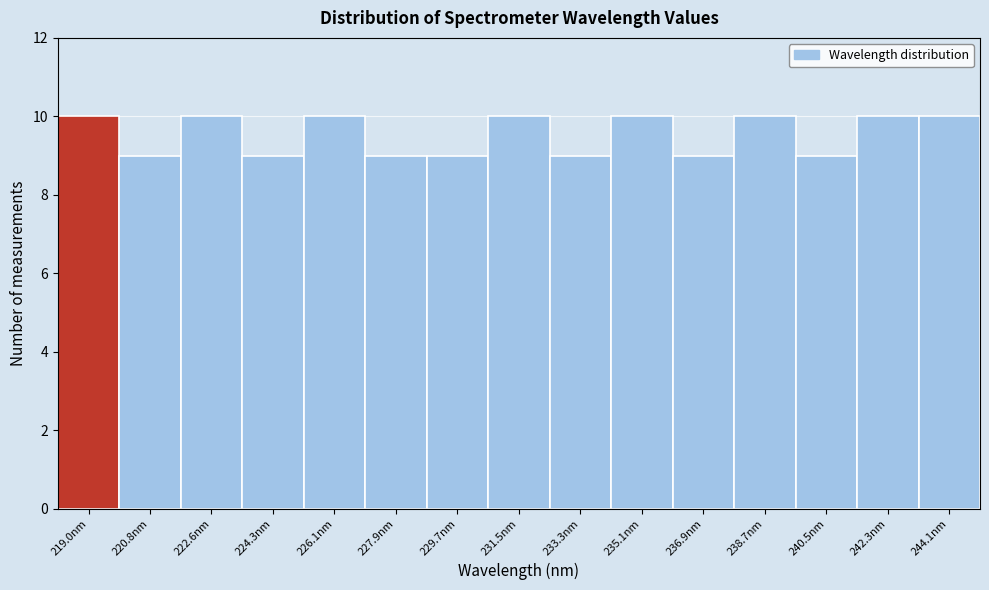

Reading left to right, transcribe this chart: for each bar, give the range it covers on the x-axis and its height. Neither the bar edges nor the heights are printed on the chart, so give them approximately, as read against the axes.

218.0 to 219.8: 10
219.8 to 221.6: 9
221.6 to 223.4: 10
223.4 to 225.2: 9
225.2 to 227.0: 10
227.0 to 228.8: 9
228.8 to 230.6: 9
230.6 to 232.4: 10
232.4 to 234.2: 9
234.2 to 236.0: 10
236.0 to 237.8: 9
237.8 to 239.6: 10
239.6 to 241.4: 9
241.4 to 243.2: 10
243.2 to 245.0: 10